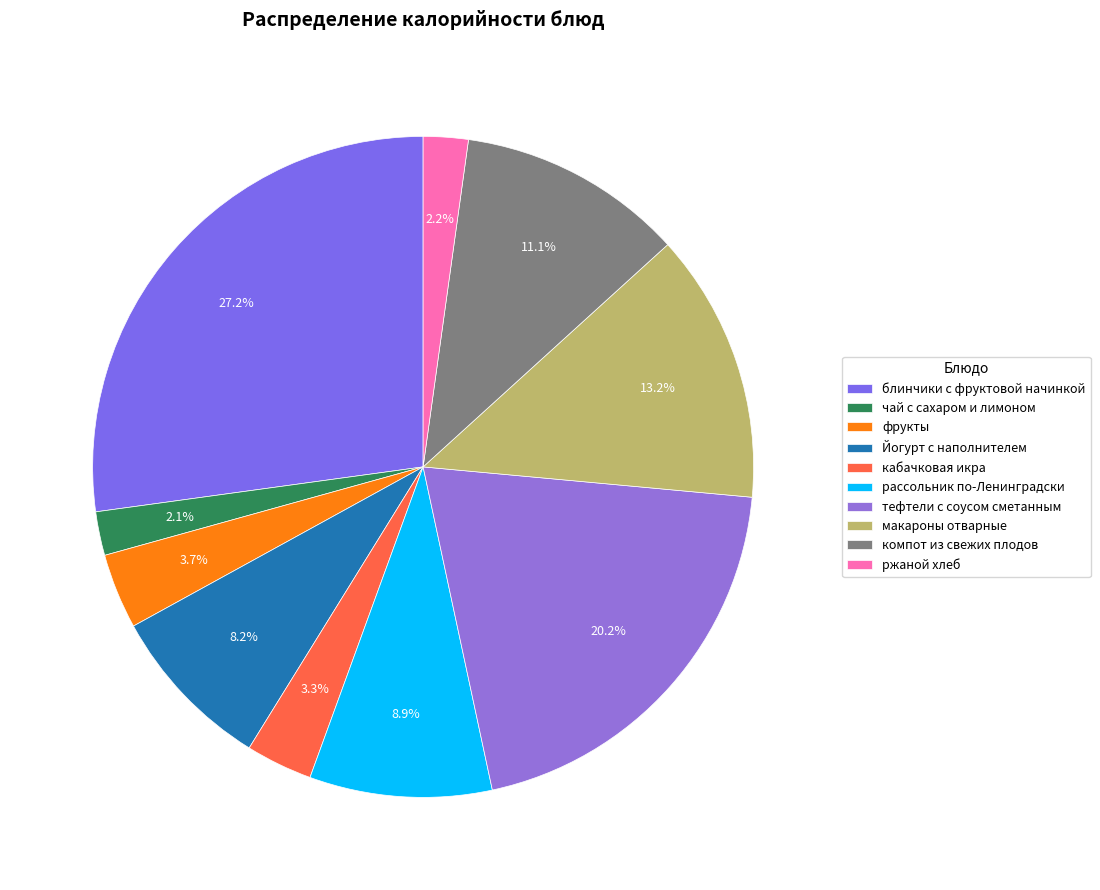

Is it true that ржаной хлеб is 2% of the pie?

True